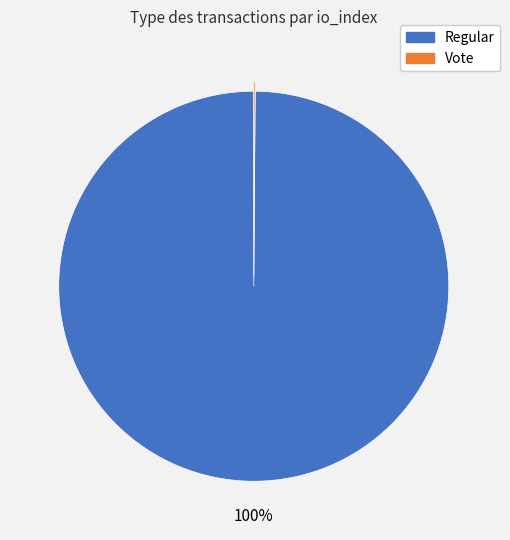

Which category has the biggest portion of the pie?

Regular